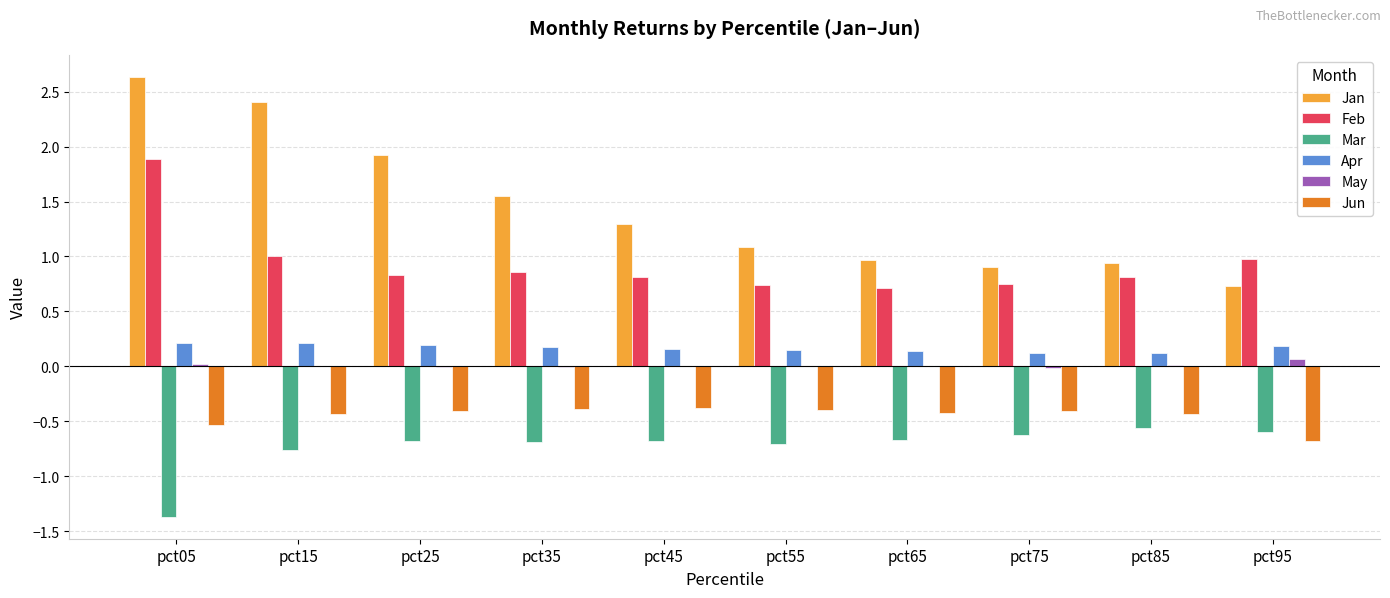

At which category is the sum across all series the highest?

pct05